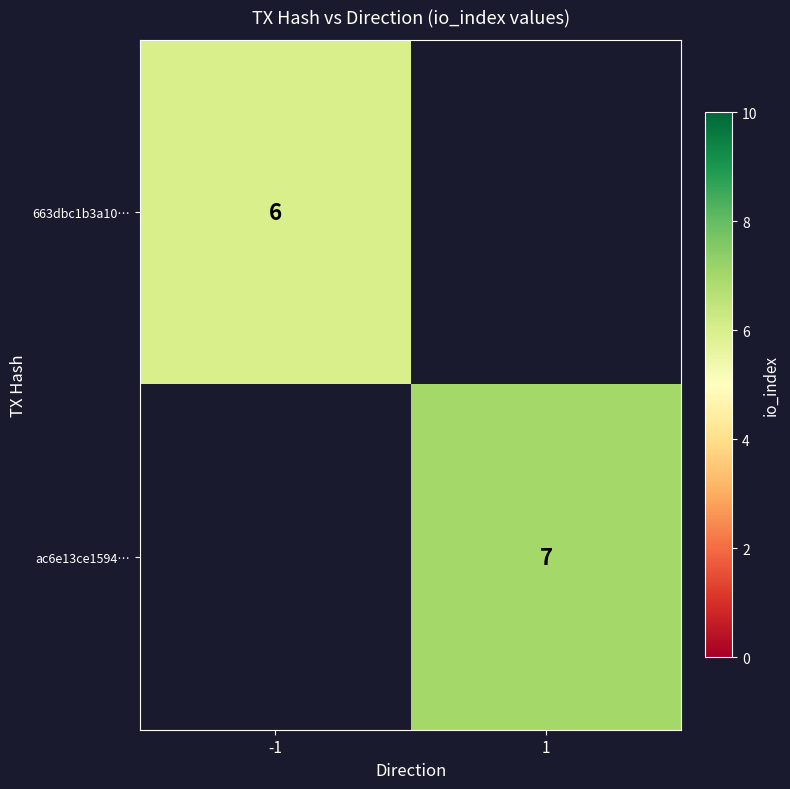

How many data points does each series have?

2